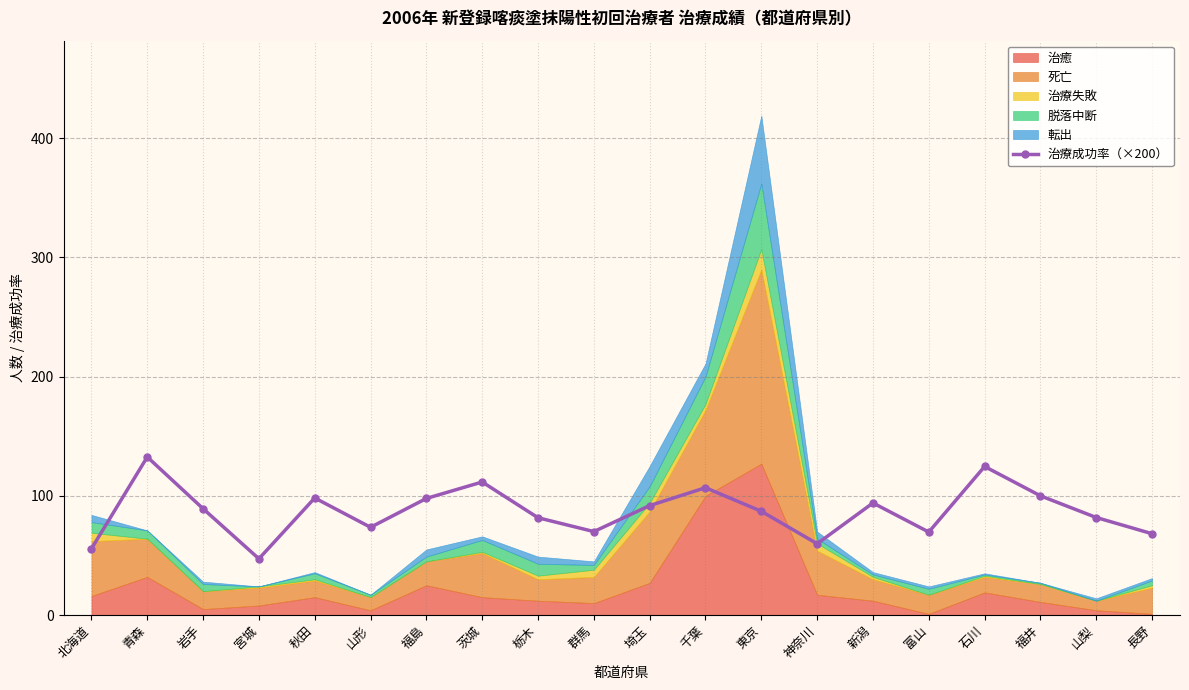

The value at 北海道 is 100.0. True or false?

False